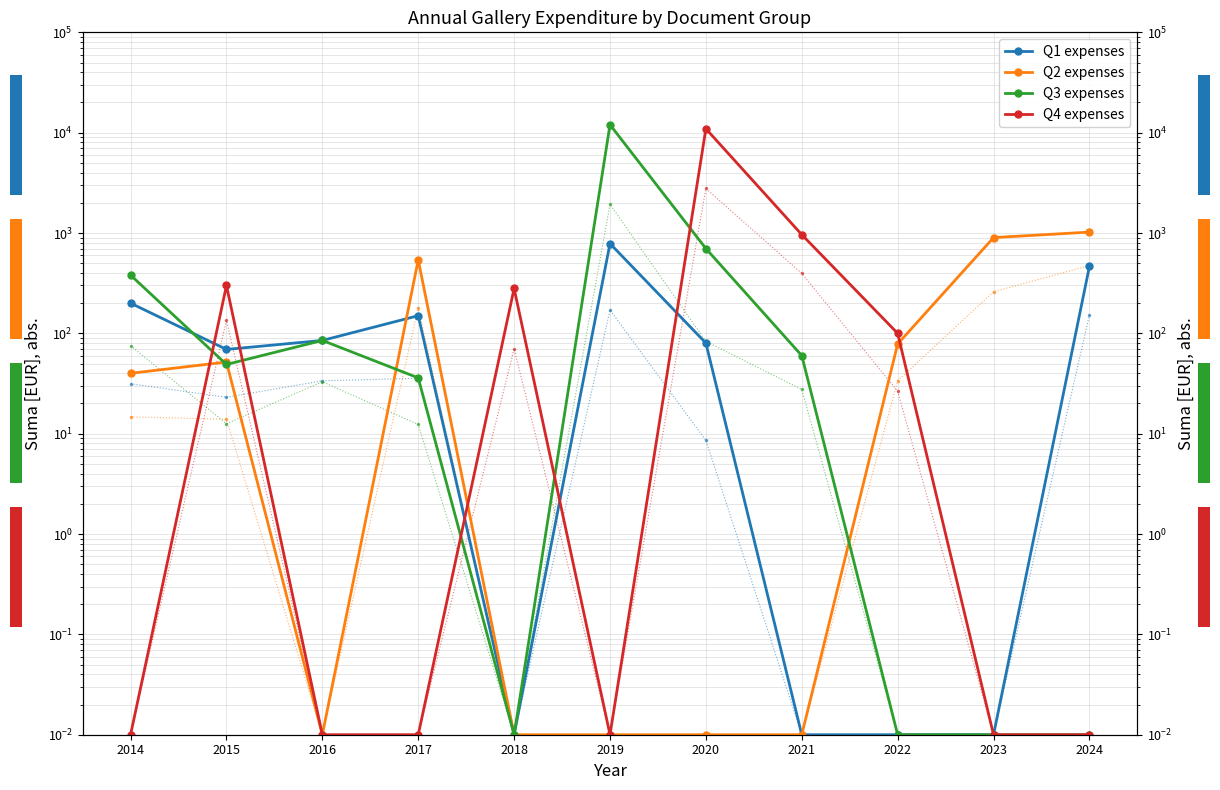

At which category is the sum across all series the highest?

2019